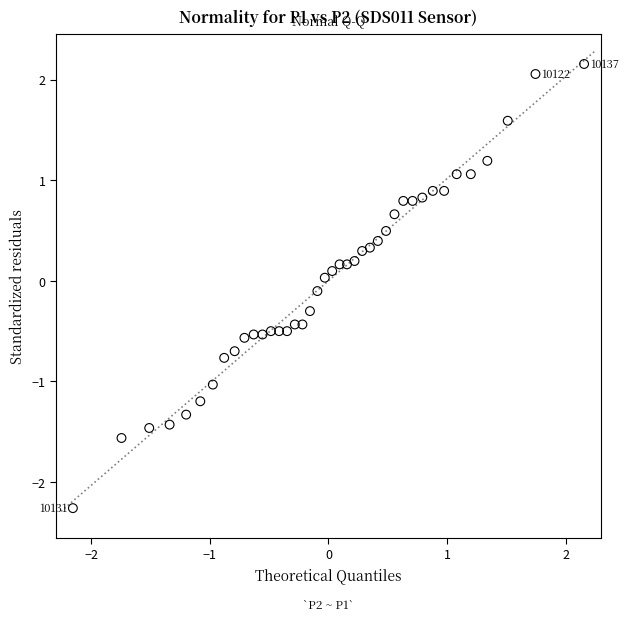

What is the range of Y values (max minus min)?

4.4